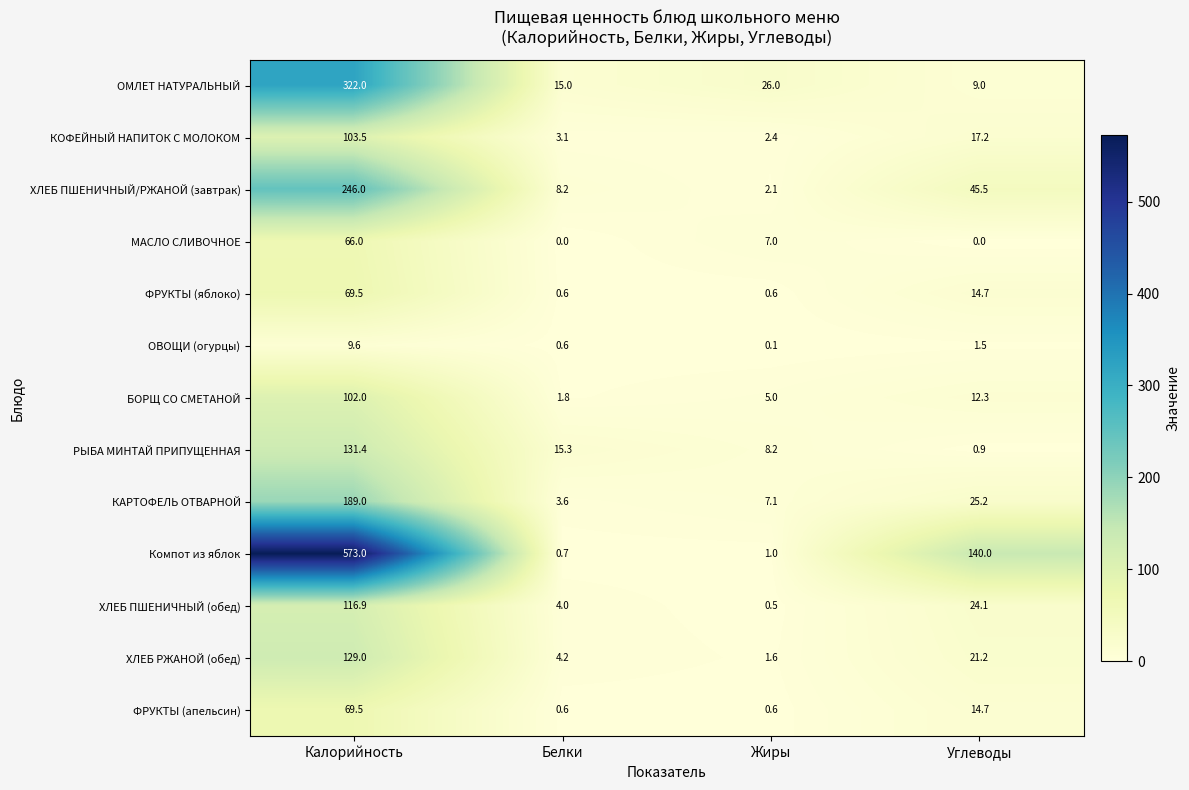

What is the total value across all series at Белки?

57.7